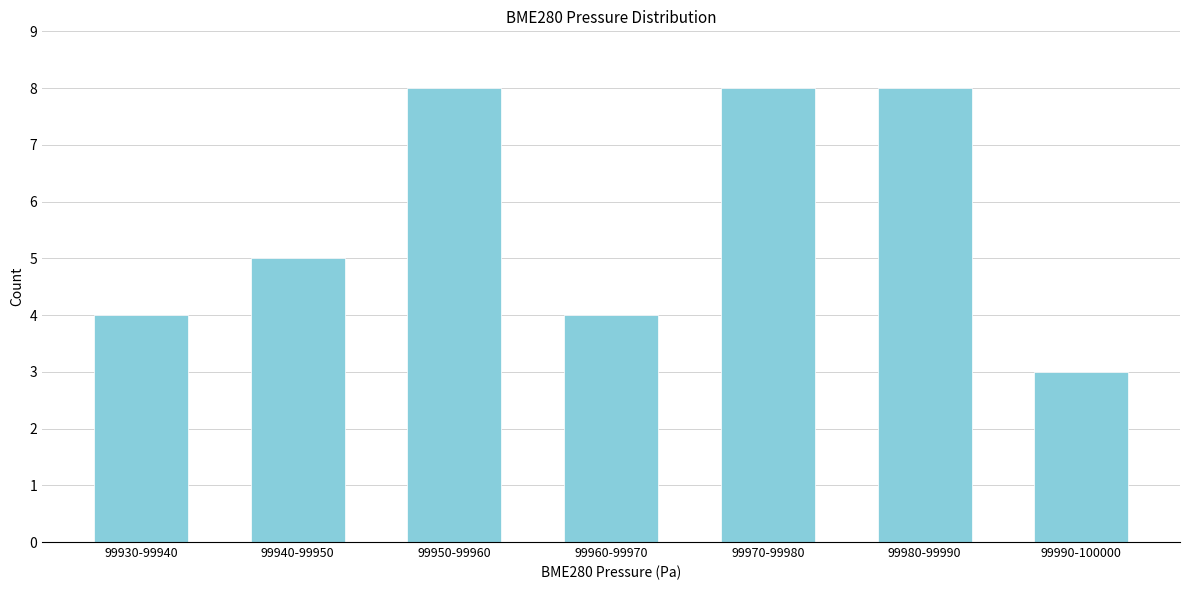

Reading left to right, extract all data points from this chart.

4	5	8	4	8	8	3